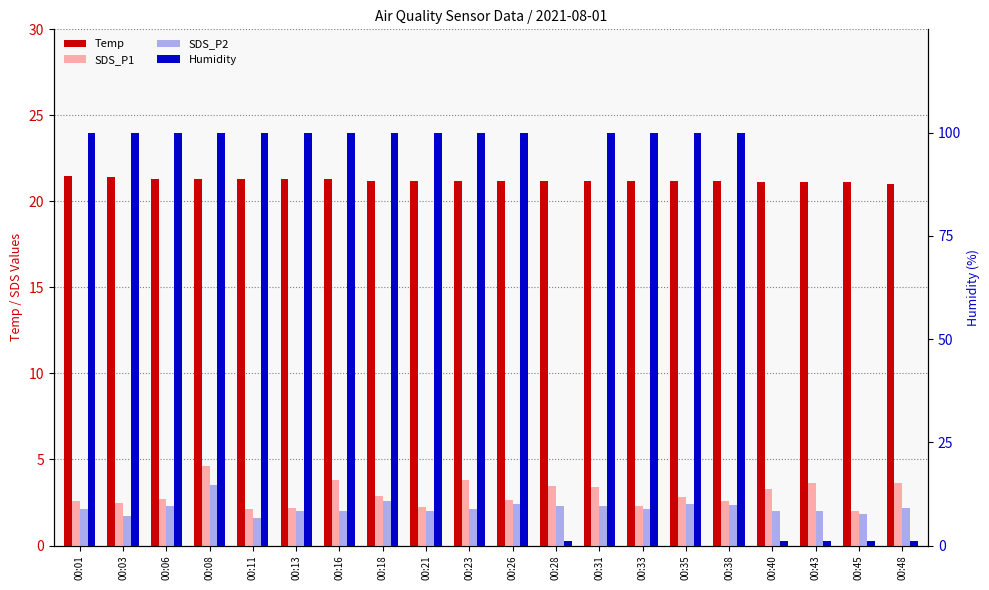

Reading right to left, what are all the values shown in this chart?

Temp: 00:48=21.0	00:45=21.1	00:43=21.1	00:40=21.1	00:38=21.2	00:35=21.2	00:33=21.2	00:31=21.2	00:28=21.2	00:26=21.2	00:23=21.2	00:21=21.2	00:18=21.2	00:16=21.3	00:13=21.3	00:11=21.3	00:08=21.3	00:06=21.3	00:03=21.4	00:01=21.5
SDS_P1: 00:48=3.6	00:45=2.0	00:43=3.6	00:40=3.3	00:38=2.6	00:35=2.8	00:33=2.3	00:31=3.4	00:28=3.5	00:26=2.6	00:23=3.8	00:21=2.2	00:18=2.9	00:16=3.8	00:13=2.2	00:11=2.1	00:08=4.6	00:06=2.7	00:03=2.5	00:01=2.6
SDS_P2: 00:48=2.2	00:45=1.8	00:43=2.0	00:40=2.0	00:38=2.4	00:35=2.4	00:33=2.1	00:31=2.3	00:28=2.3	00:26=2.4	00:23=2.1	00:21=2.0	00:18=2.6	00:16=2.0	00:13=2.0	00:11=1.6	00:08=3.5	00:06=2.3	00:03=1.7	00:01=2.1
Humidity: 00:48=1.0	00:45=1.0	00:43=1.0	00:40=1.0	00:38=99.9	00:35=99.9	00:33=99.9	00:31=99.9	00:28=1.0	00:26=99.9	00:23=99.9	00:21=99.9	00:18=99.9	00:16=99.9	00:13=99.9	00:11=99.9	00:08=99.9	00:06=99.9	00:03=99.9	00:01=99.9